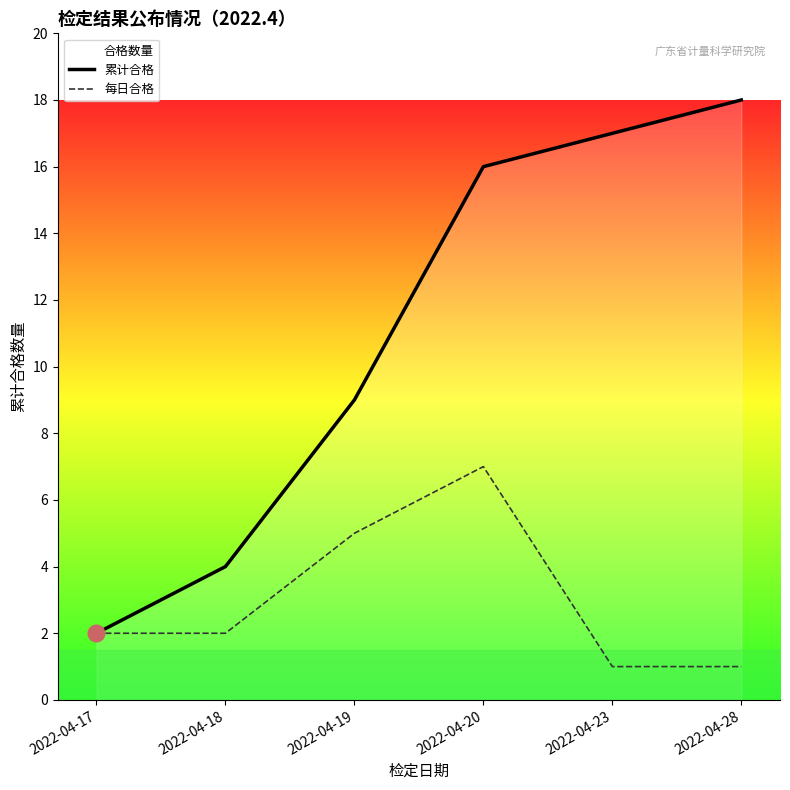

What is the value of the 累计合格 point at the 4th from the left?

16